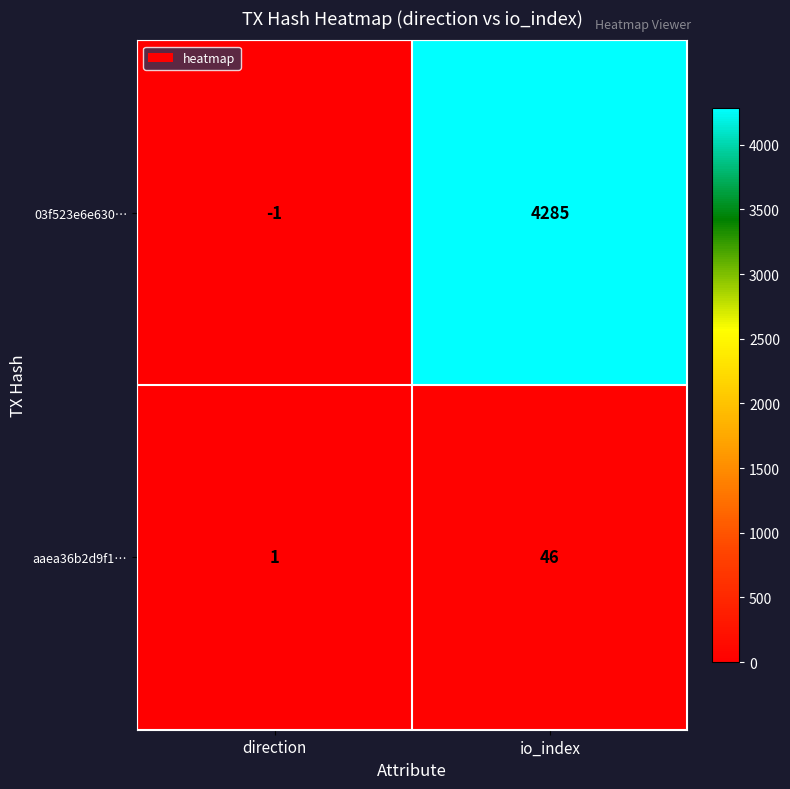

At how many categories does at least one series exceed 3610?

1